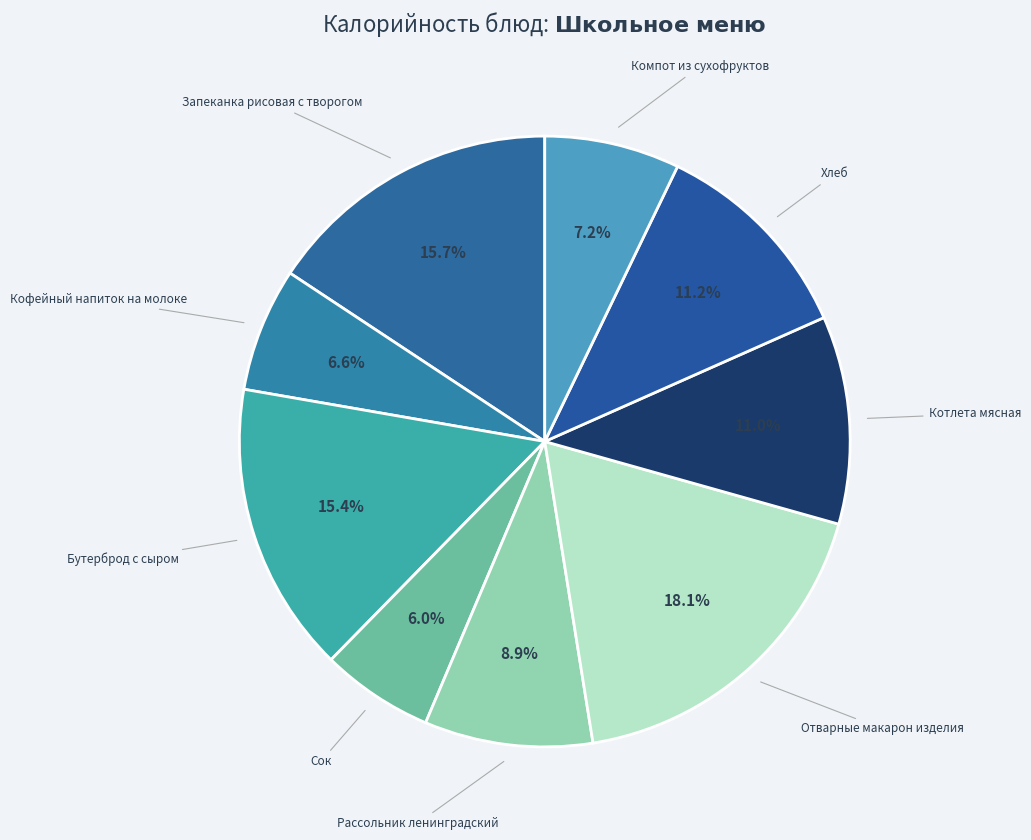

The Рассольник ленинградский slice represents 2% of the pie. True or false?

False